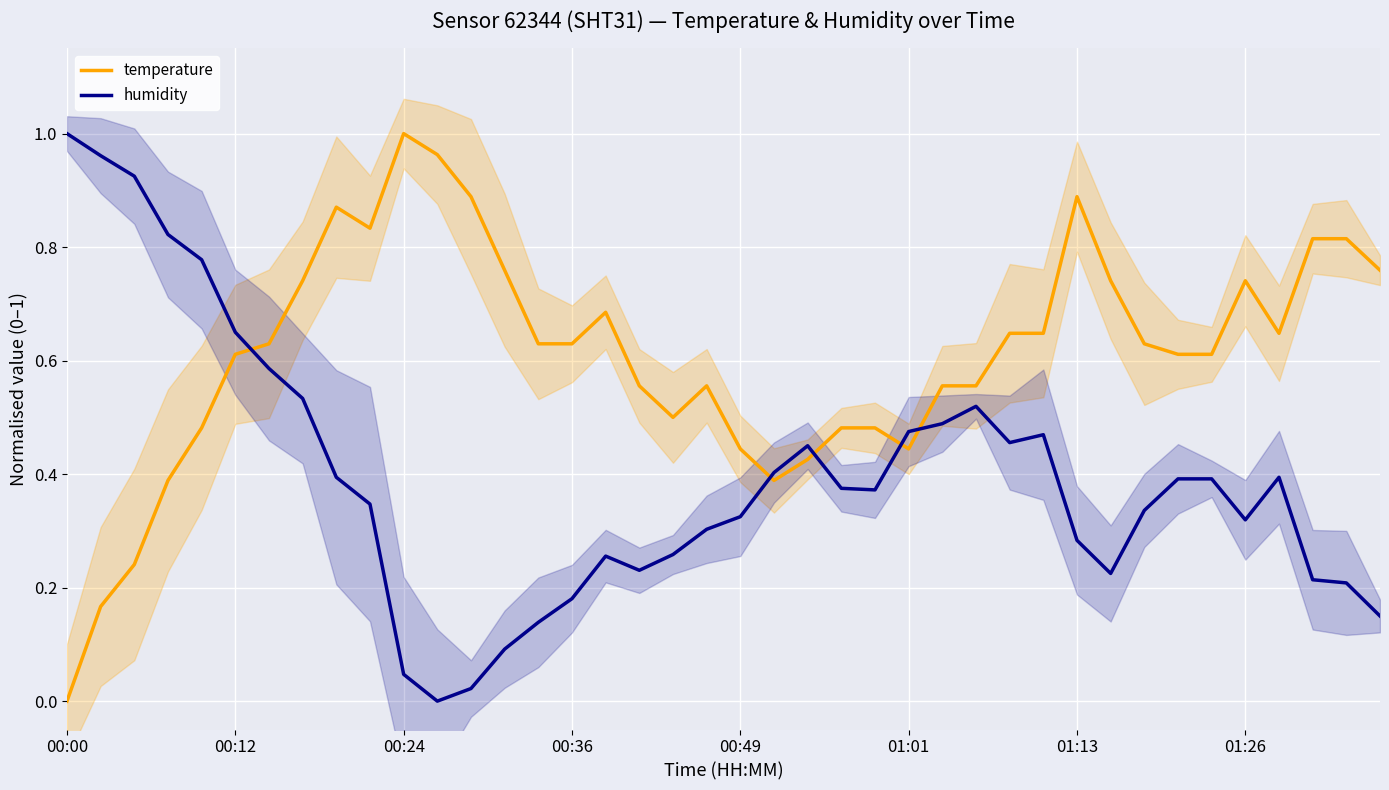

True or false: temperature has a value of 0.8 at 37.

True